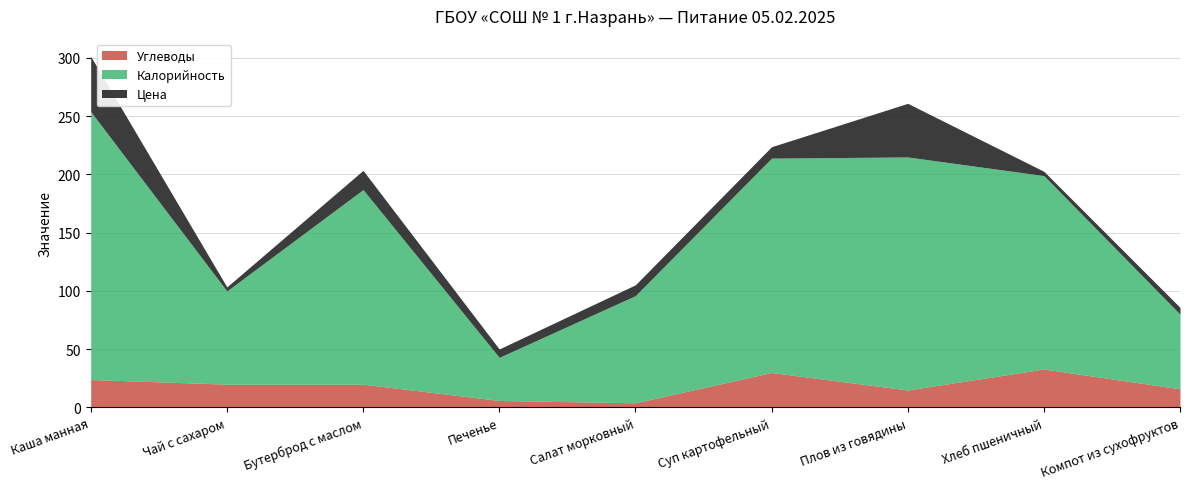

True or false: Углеводы and Калорийность intersect in this chart.

False